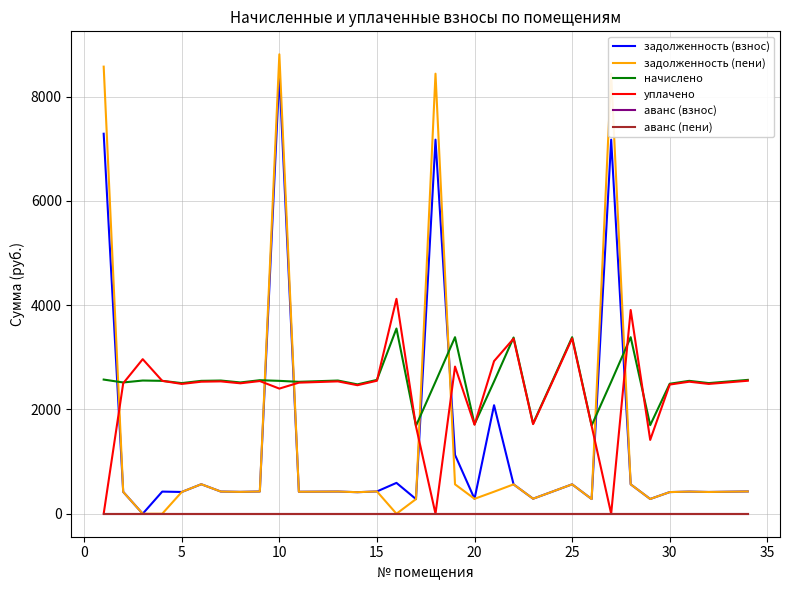

Does the chart display data point markers on the line(s)?

No